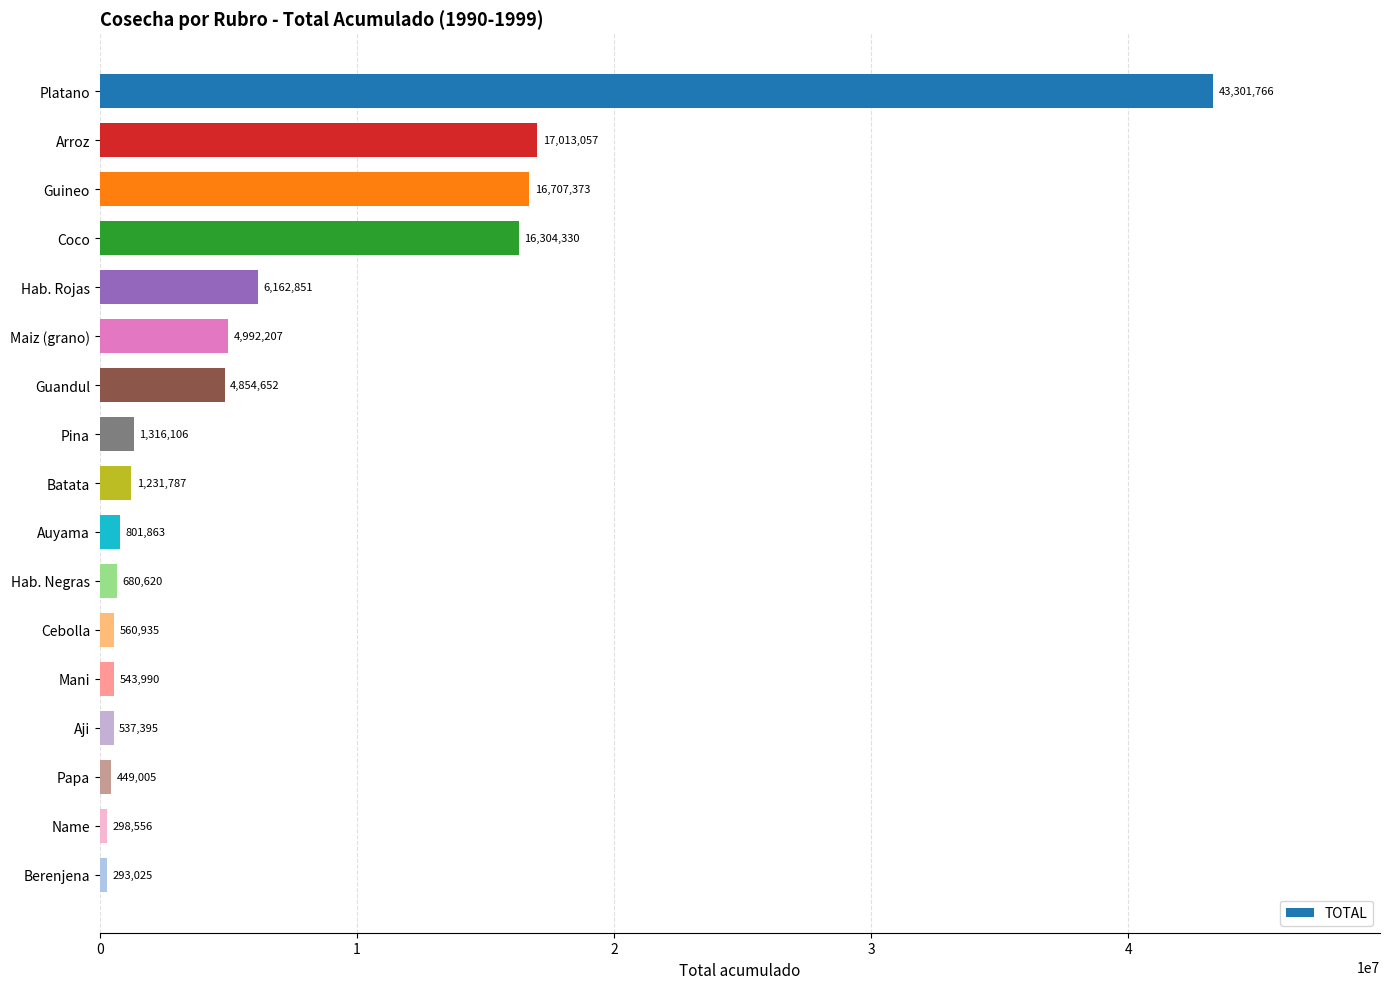

How many data points does each series have?

17